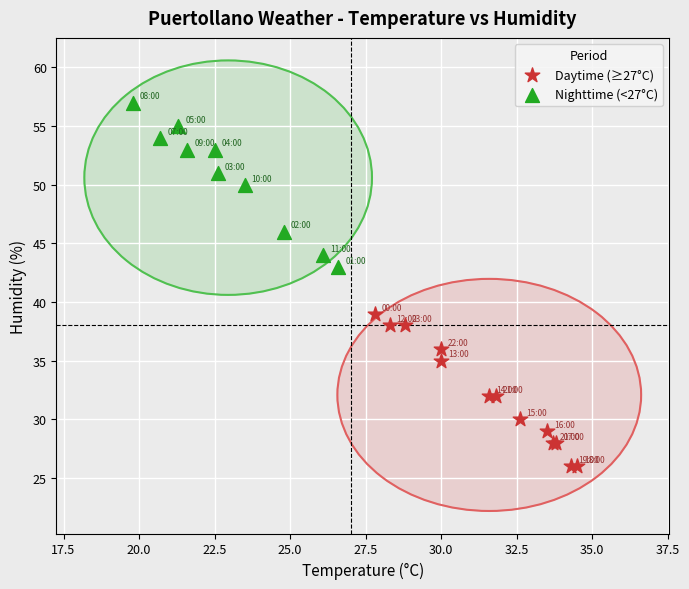

Which series reaches the minimum Y coordinate?

Daytime (≥27°C)